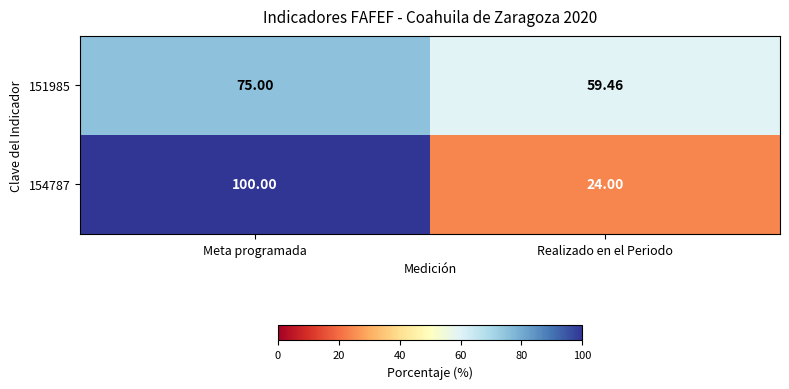

At which label does 154787 reach its peak?

Meta programada